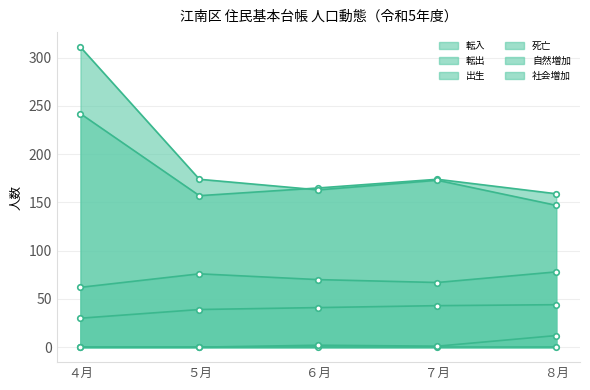

At which category is the sum across all series the highest?

４月